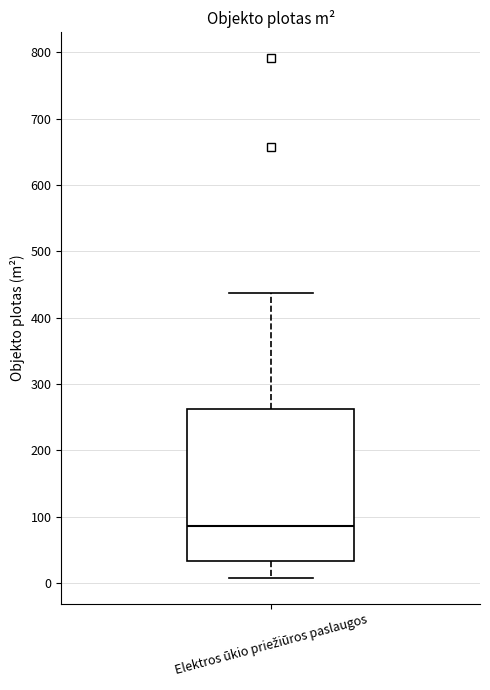

Transcribe this box plot: give where the median line is, the range the box spans, and where the two whiskers end, as read against the y-axis. The values are not printed on the chart, so give them approximately, as read against the axis.

median 90, box 30 to 260, whiskers 10 to 440